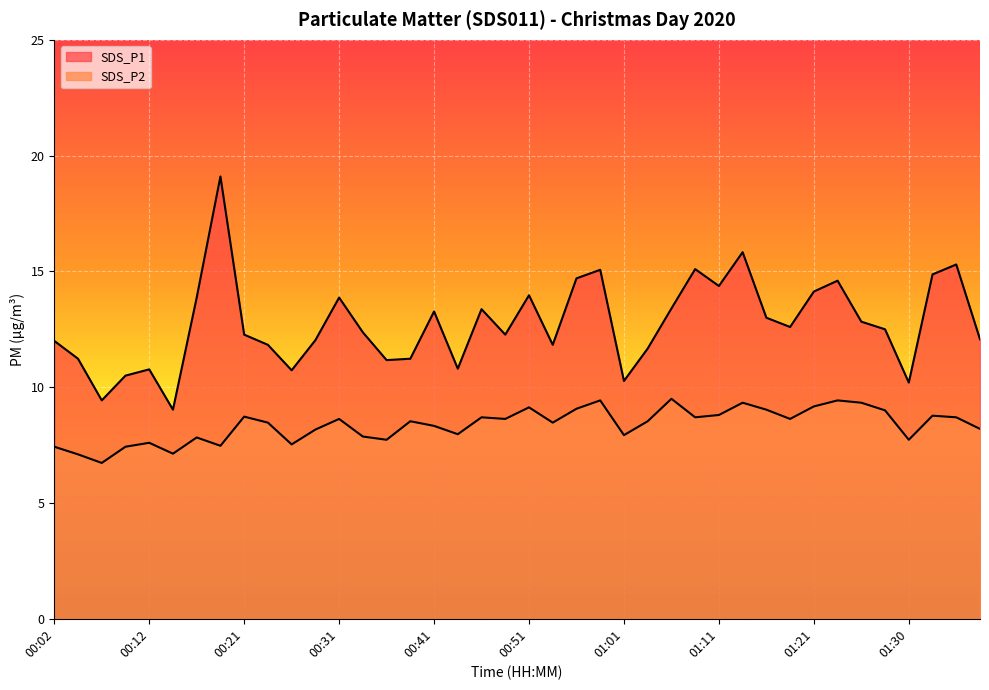

The value of SDS_P1 at 00:12 is 10.8. True or false?

True